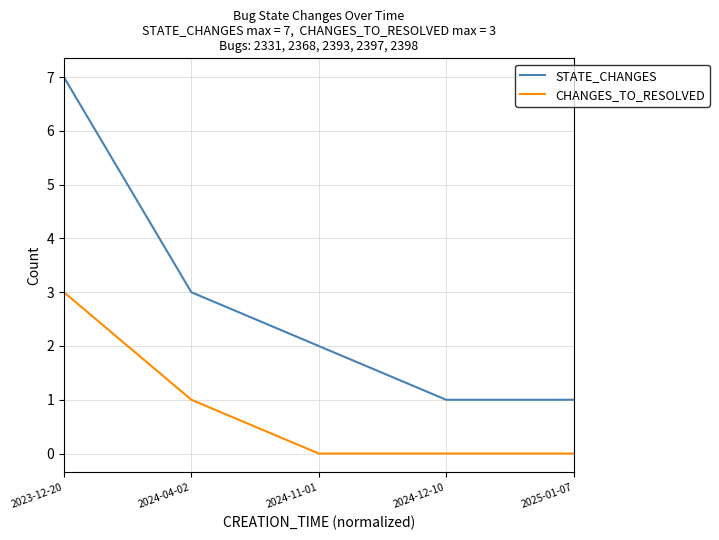

Which series has the largest total across all categories?

STATE_CHANGES